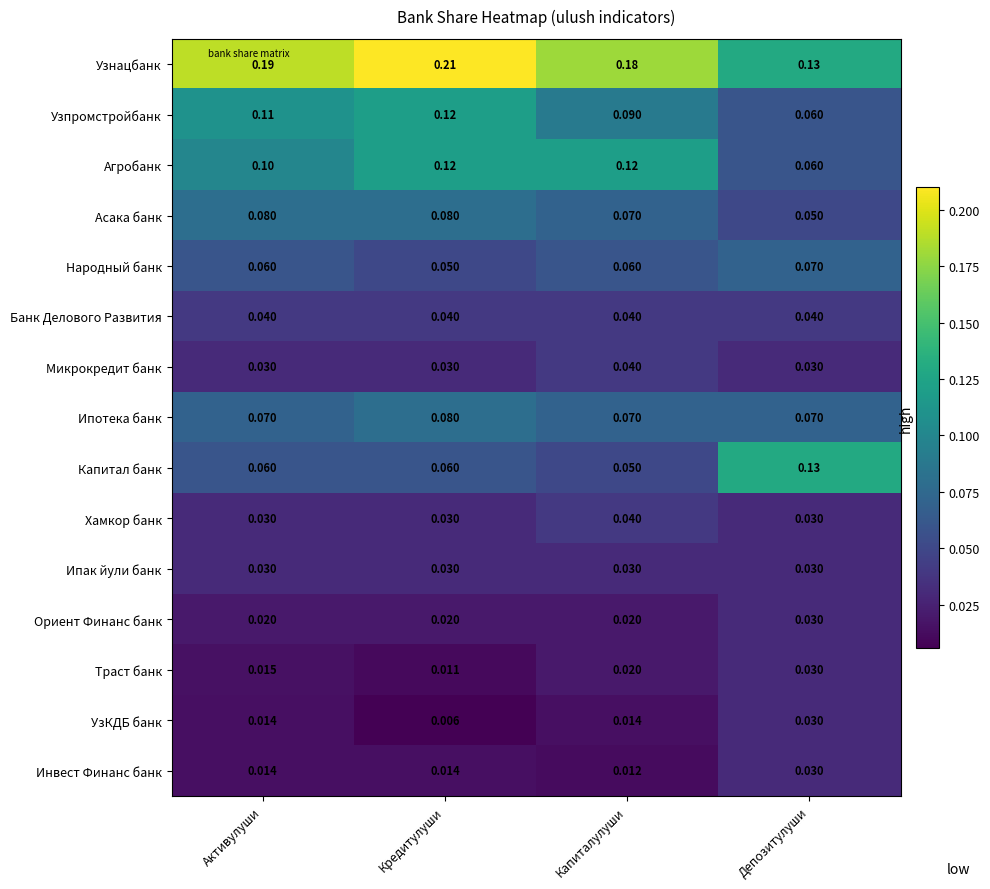

Which series has the largest total across all categories?

Узнацбанк